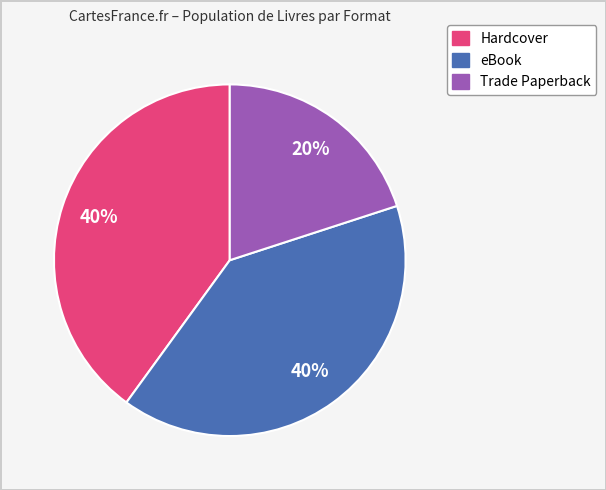

What is the smallest slice in the pie chart?

Trade Paperback